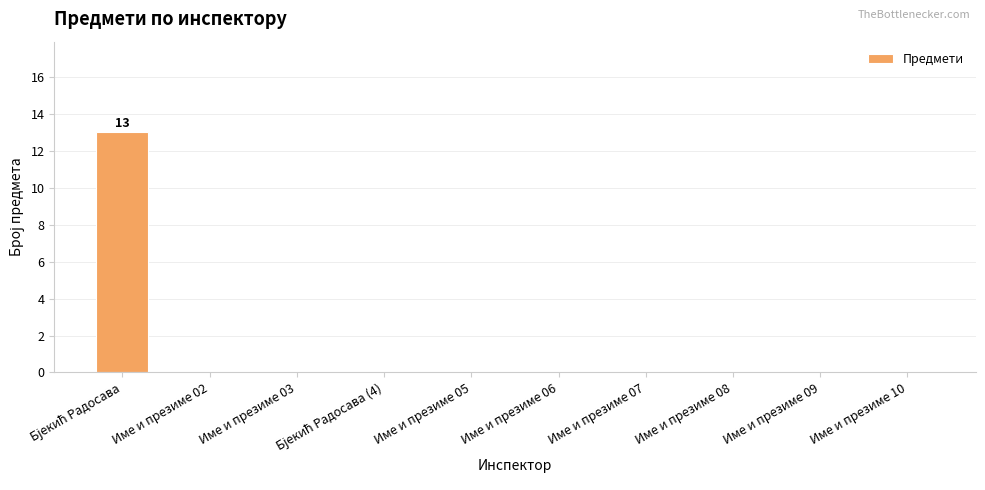

What is the greatest value displayed?

13